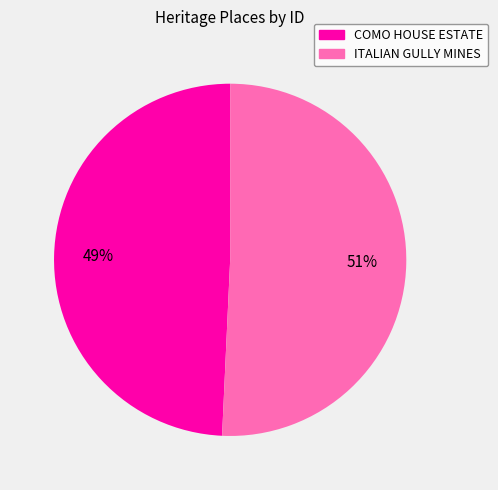

The COMO HOUSE ESTATE slice represents 56% of the pie. True or false?

False